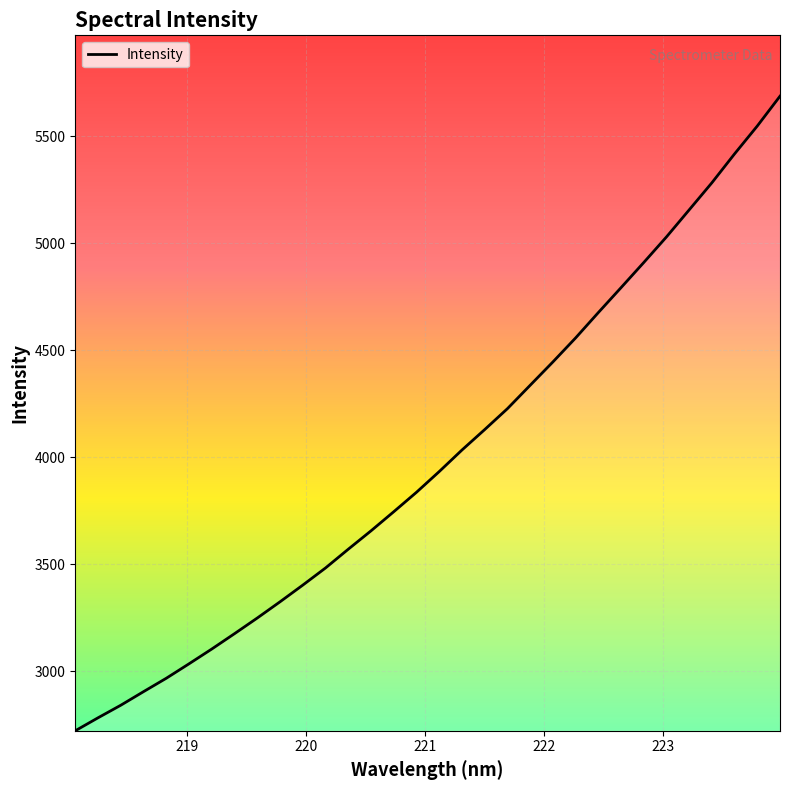

What is the maximum value shown in the chart?

5687.8